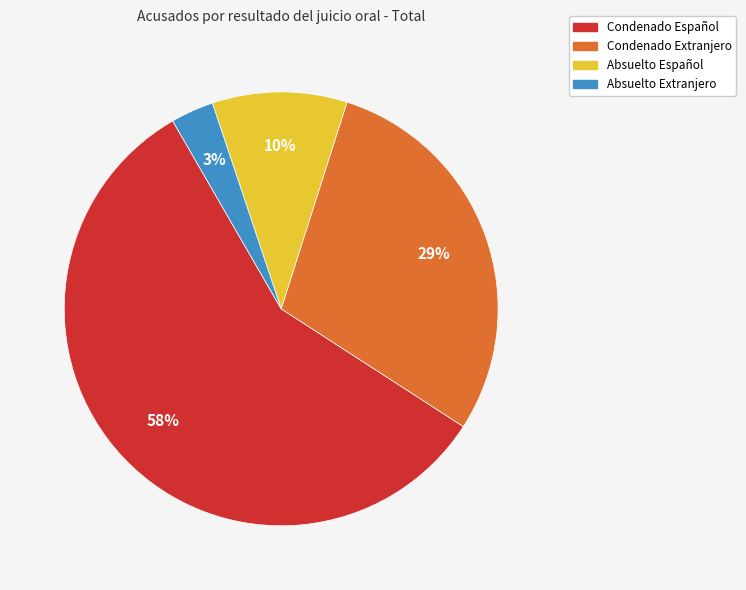

Rank the categories by value from highest to lowest.

Condenado Español, Condenado Extranjero, Absuelto Español, Absuelto Extranjero